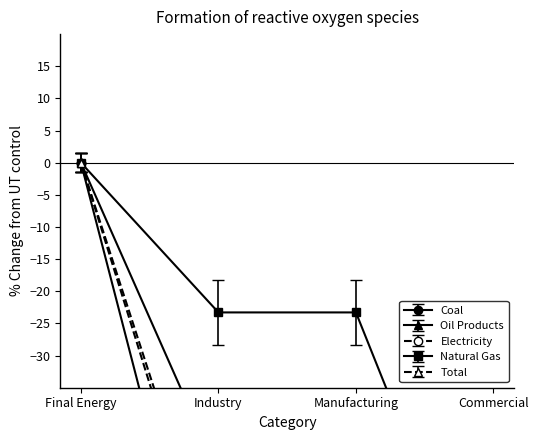

At Commercial, list the series in order from smallest to largest.

Oil Products, Natural Gas, Total, Electricity, Coal